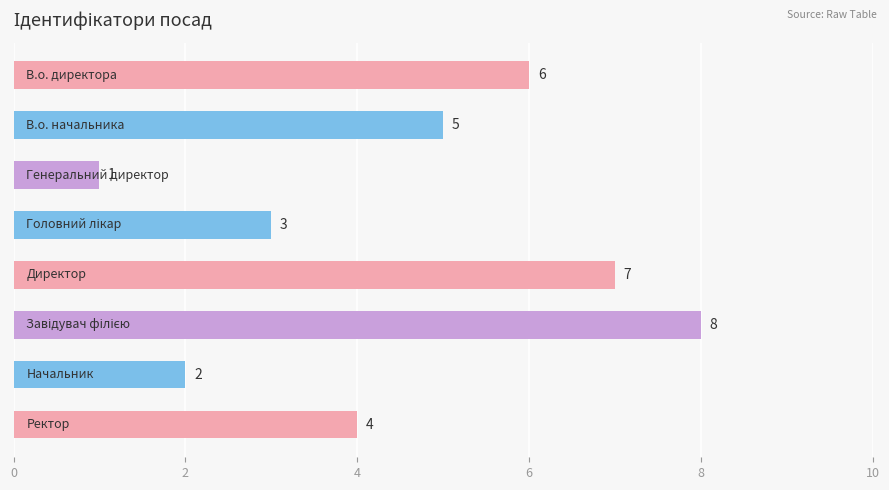

What is the sum of all values?

36